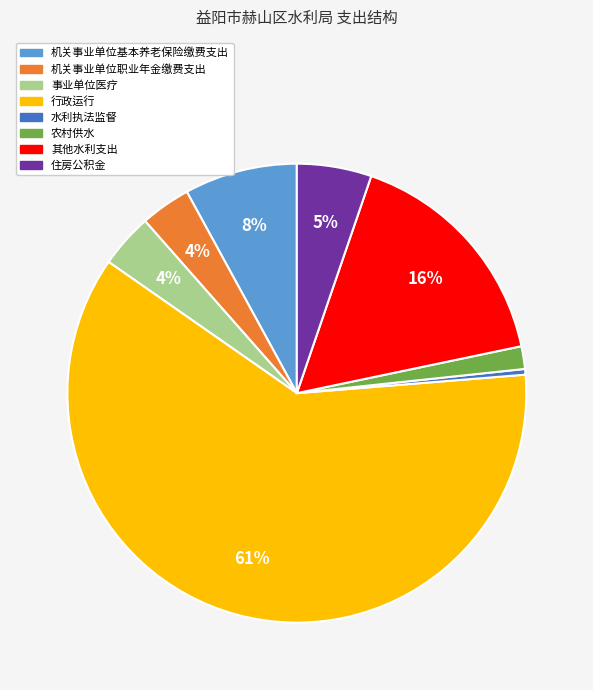

Does any single category account for the majority?

Yes